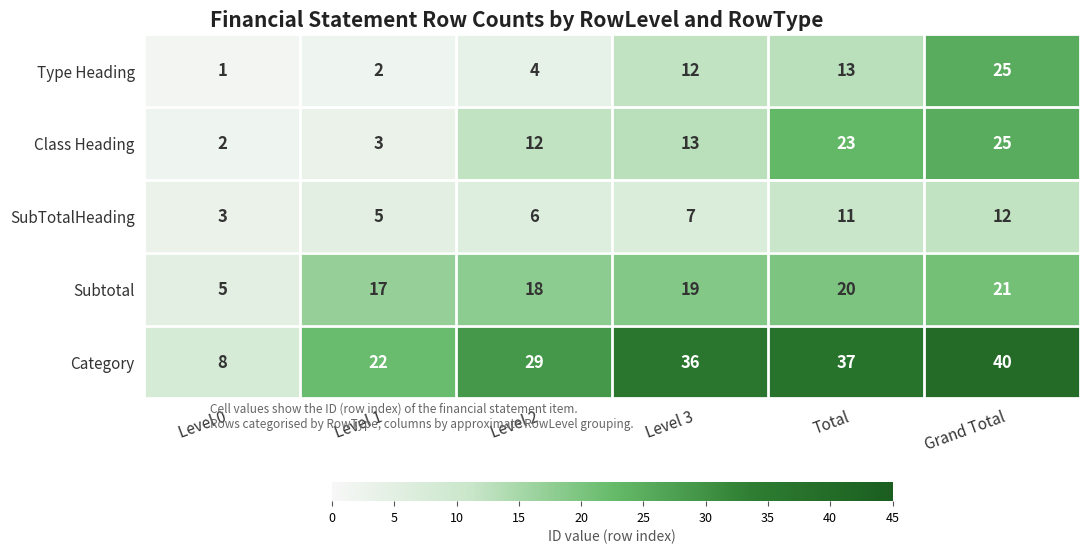

What is the maximum value for Type Heading?

25